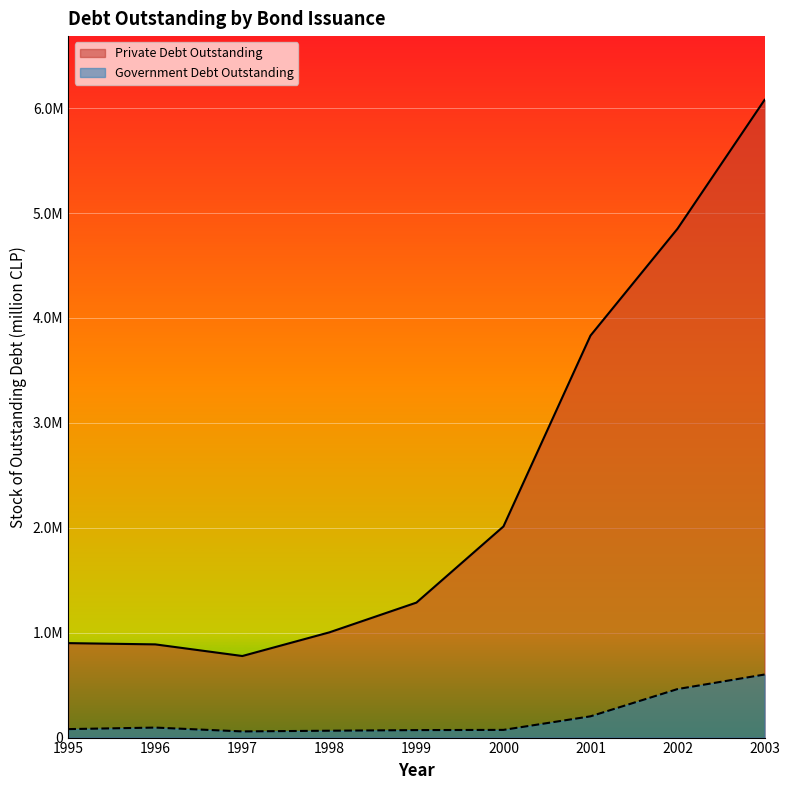

What value does the Government Debt Outstanding series have at 1999?

71386